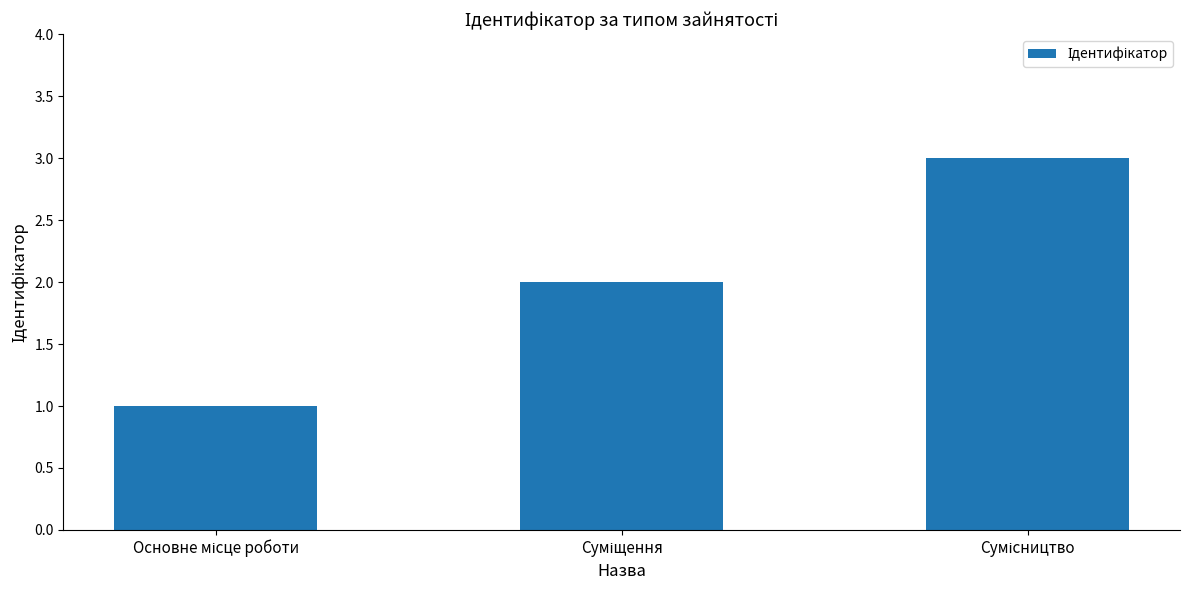

What is the greatest value displayed?

3